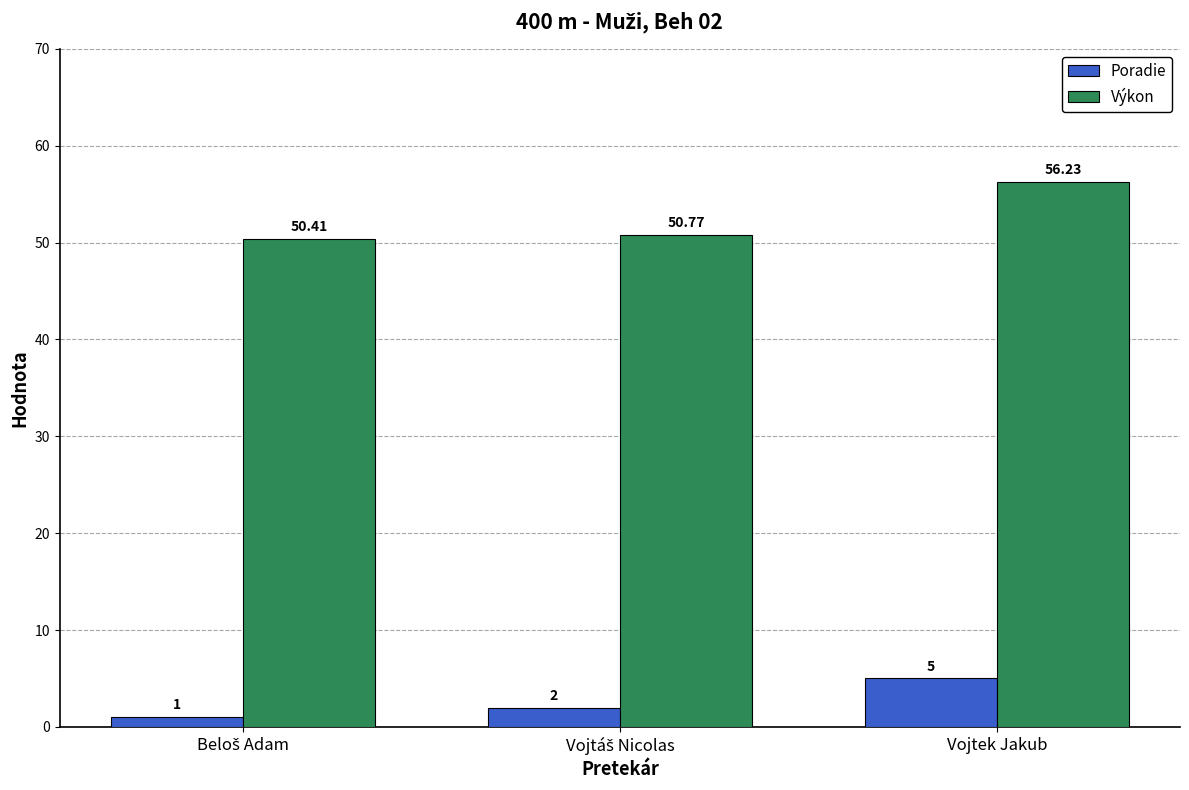

What is the difference between the second highest and minimum values in the Poradie series?

1.0